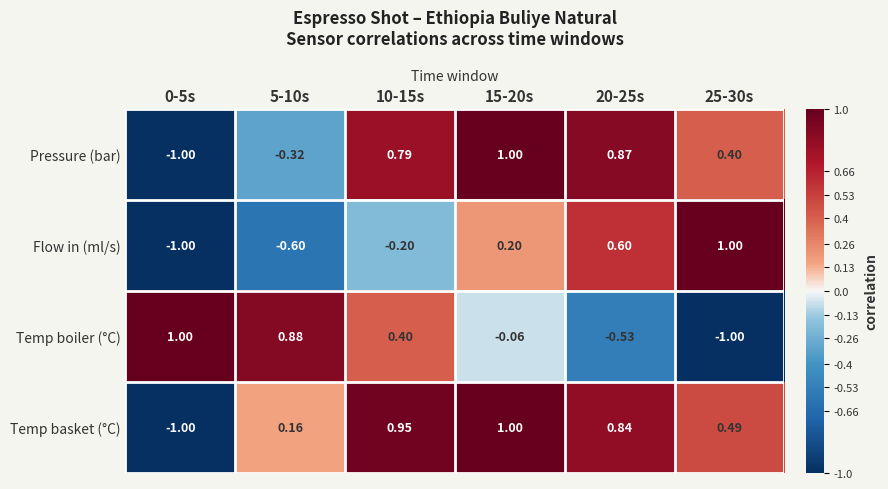

What is the total value across all series at 15-20s?

2.1